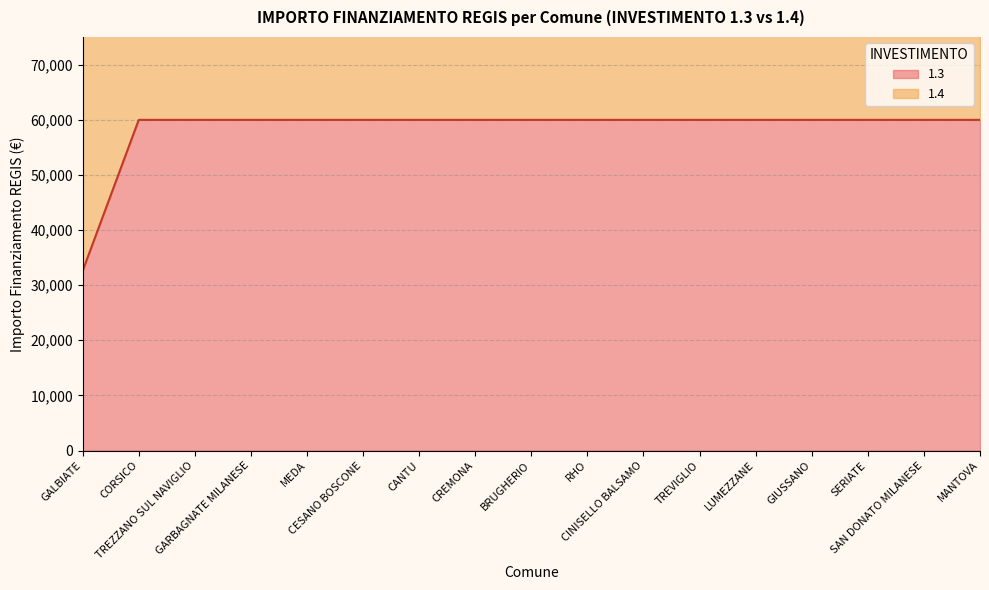

True or false: the data has more than 0 interior local peaks.

False